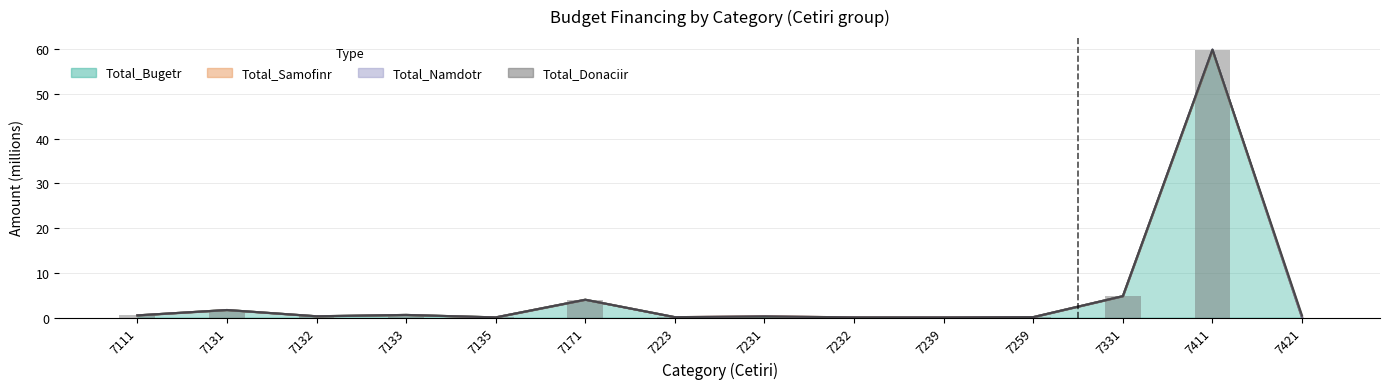

The Total_Bugetr series shows 0.0 at 7135. True or false?

False